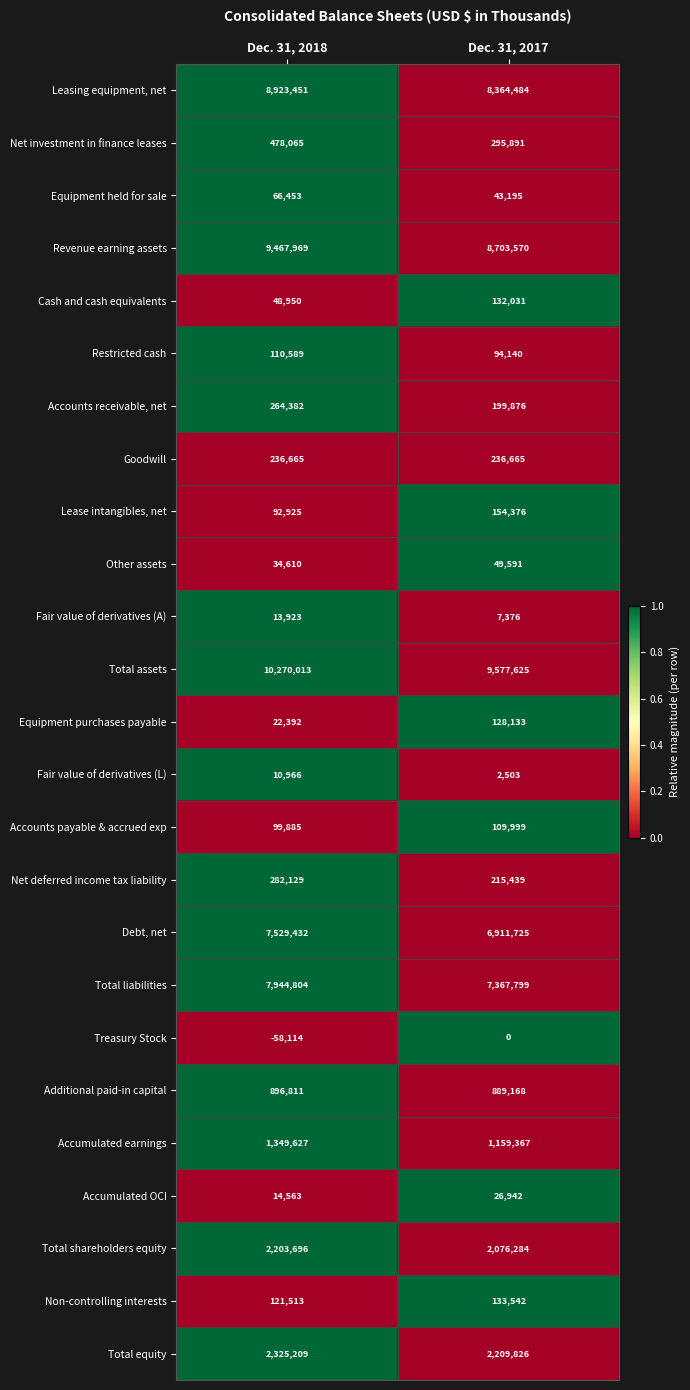

List the labels in order of Other assets value, largest first.

Dec. 31, 2017, Dec. 31, 2018